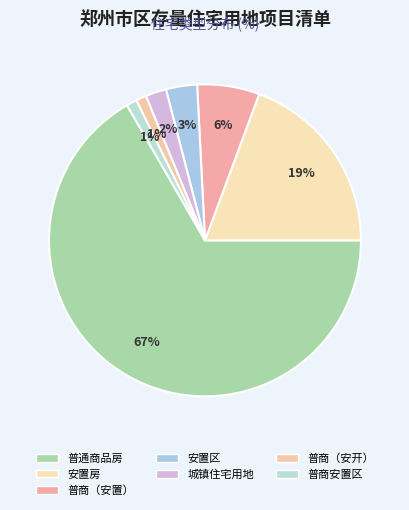

Is there any slice that represents more than half of the pie?

Yes